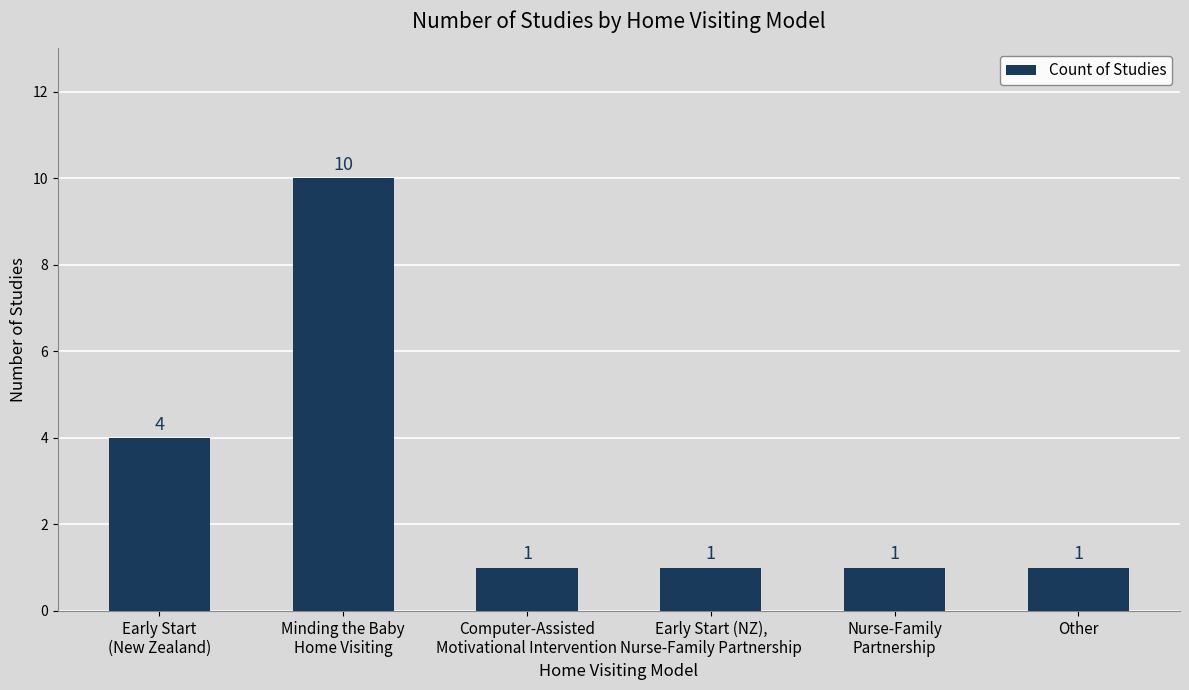

What is the difference between the maximum and minimum values?

9